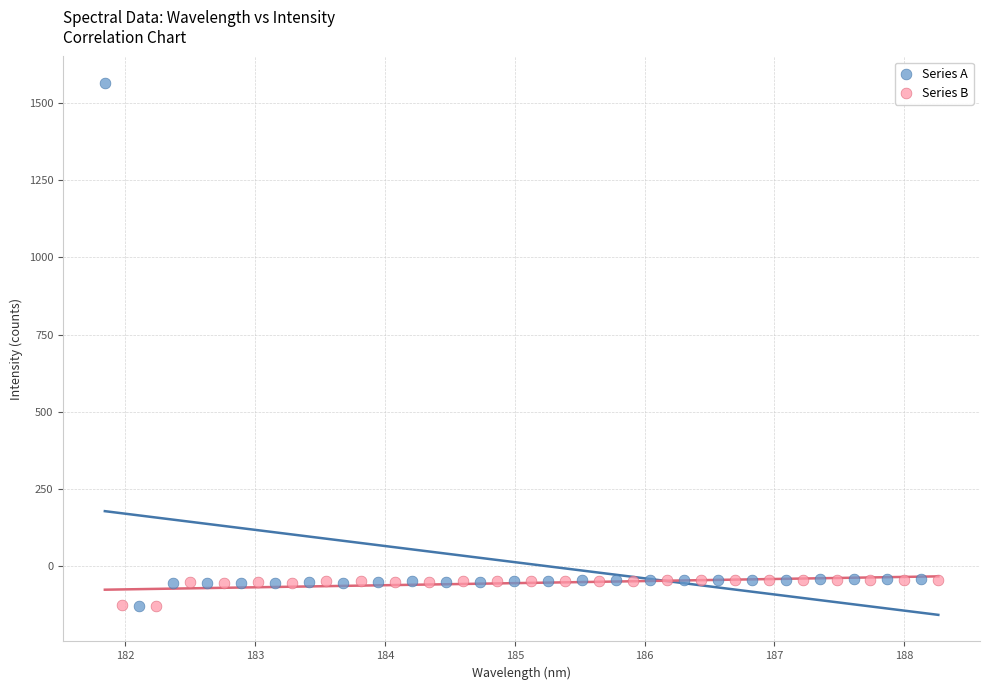

Which series has the widest spread of Y values?

Series A